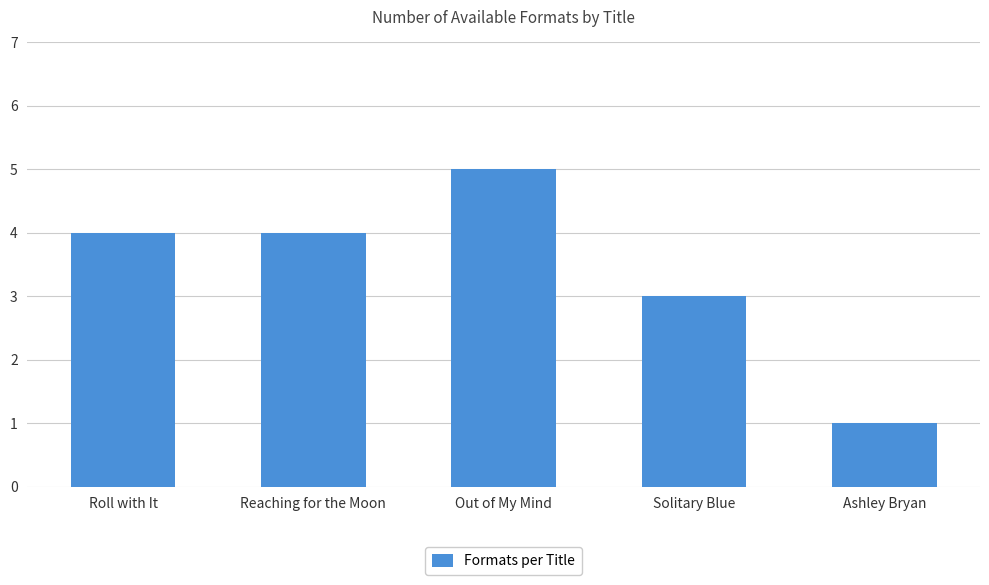

What position from the right is Out of My Mind?

3